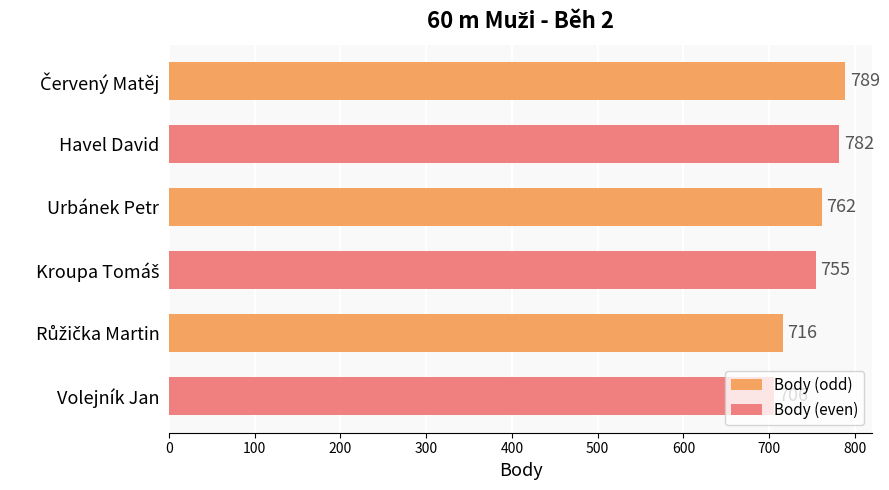

Are the bars horizontal?

Yes